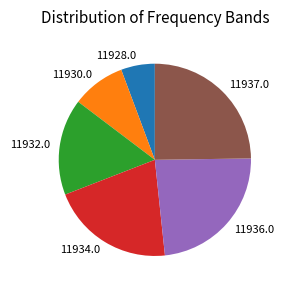

Is it true that 11937.0 is 19% of the pie?

False